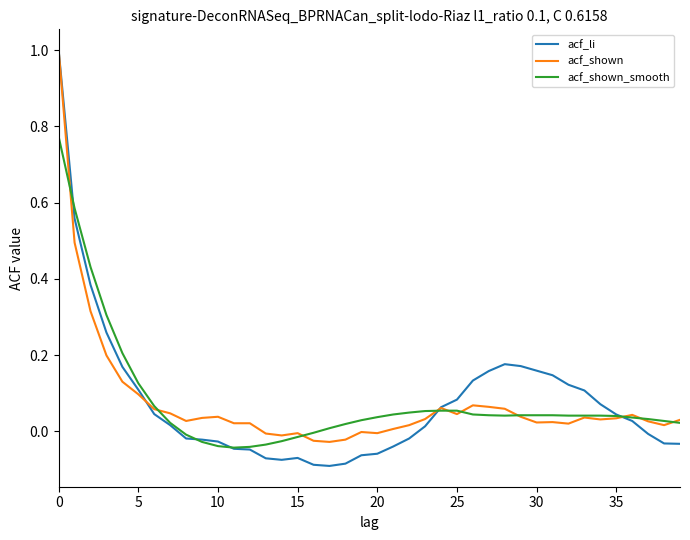

Which series has the largest range (max minus min)?

acf_li